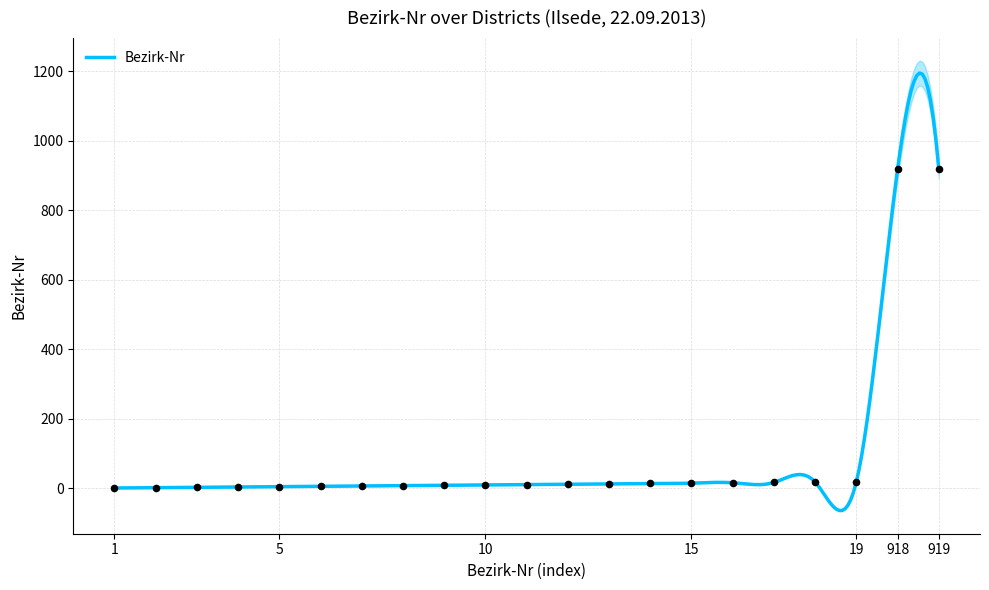

What is the ratio of the value at 18 to the value at 14?

1.3